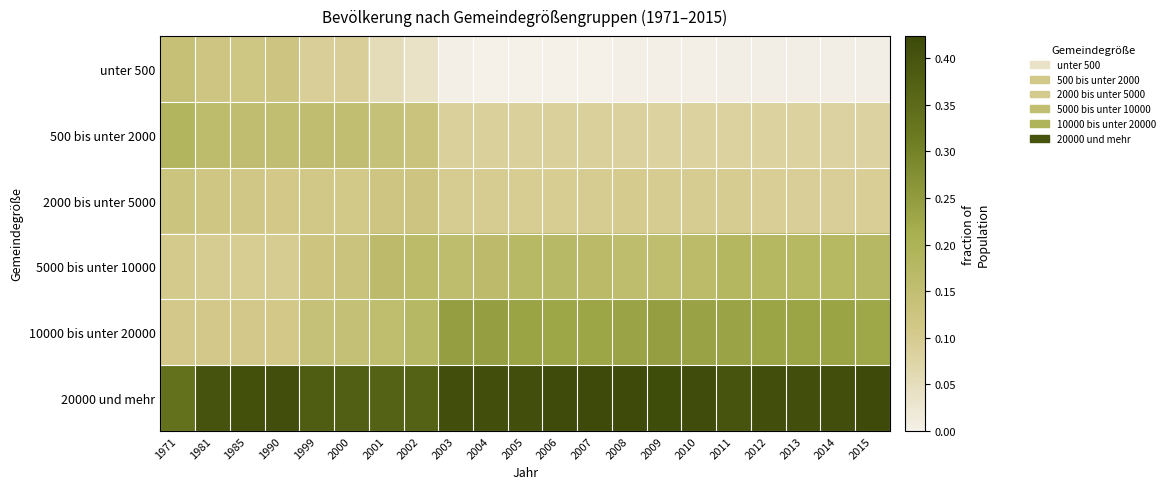

What is the maximum value shown in the chart?

0.4